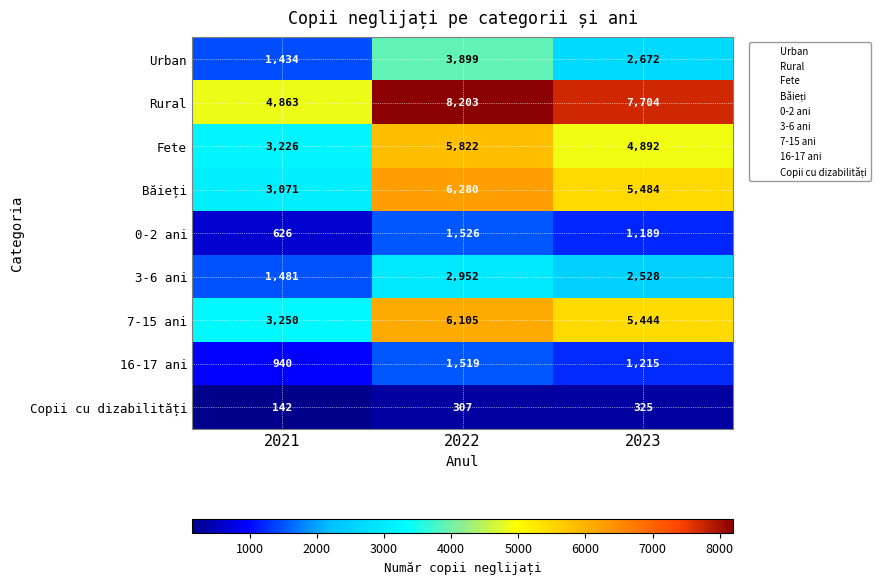

Read the Rural value at 2021, to the nearest 10.

4860